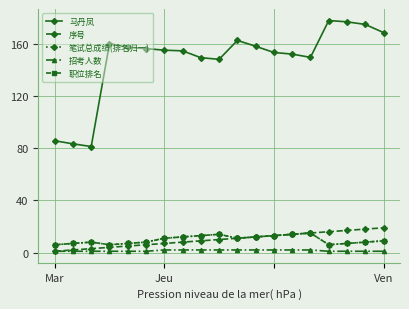

At which category does the chart reach its minimum across all series?

Mar